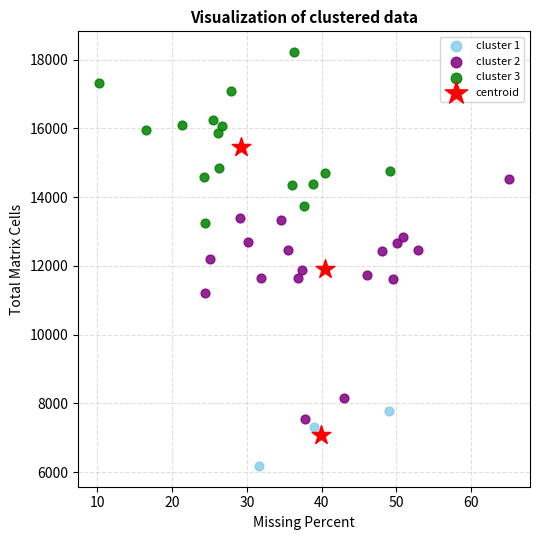

Which series contains the lowest Y value?

cluster 1